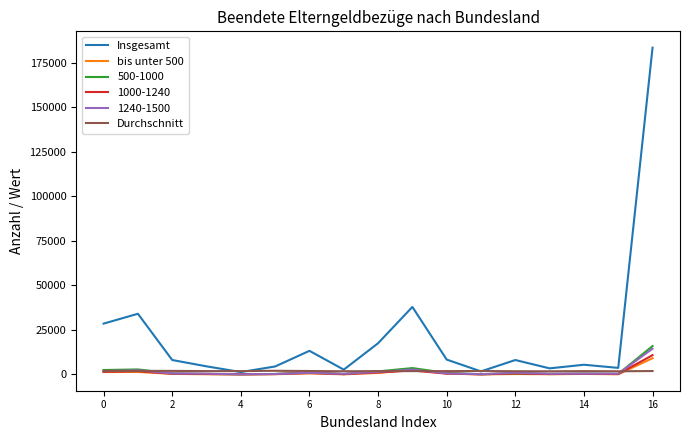

What is the maximum value for Insgesamt?

183485